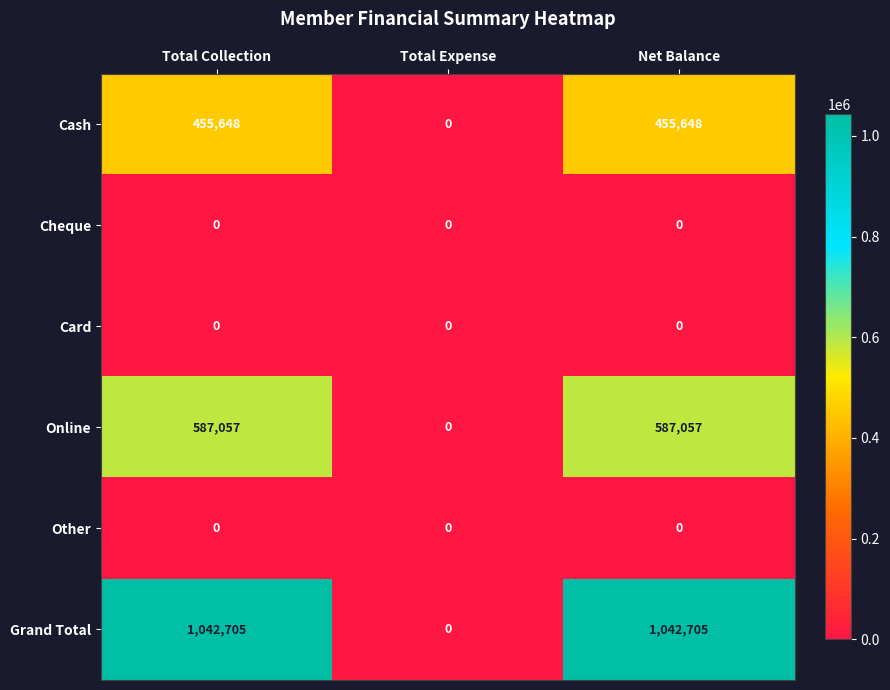

At which label does Cash reach its minimum?

Total Expense